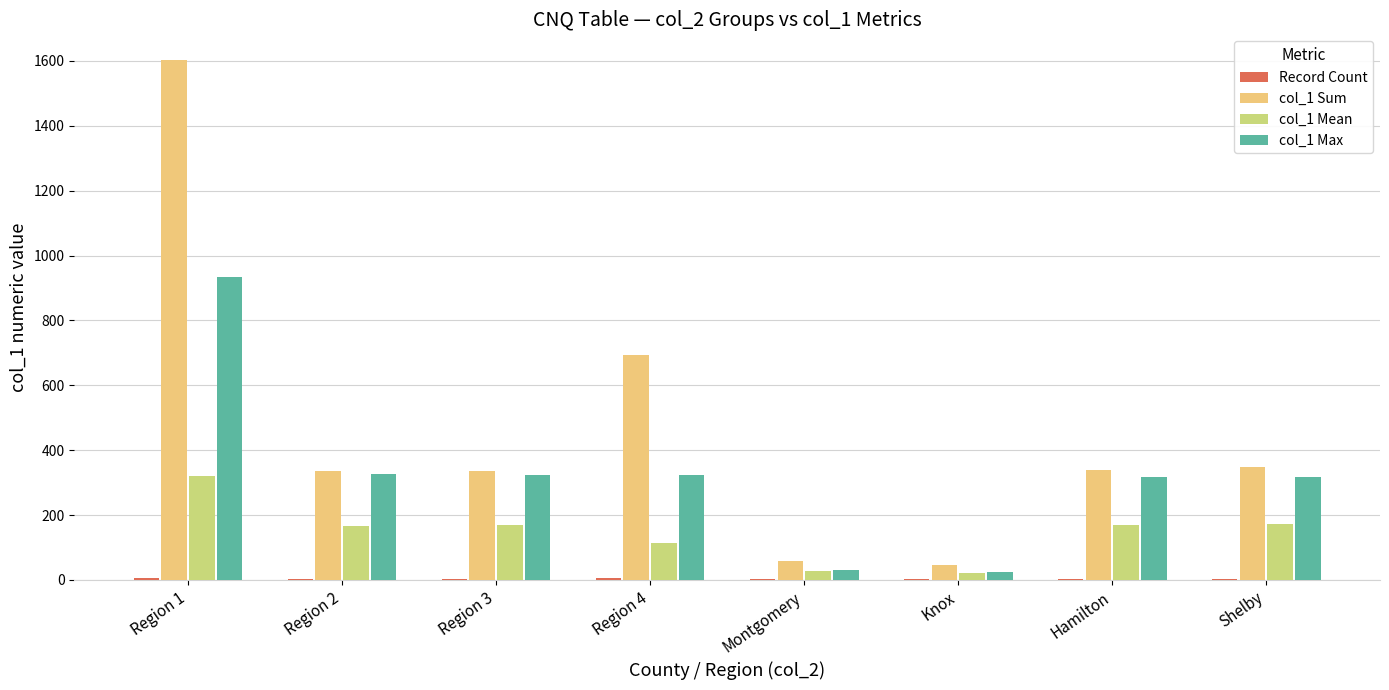

At which category is the sum across all series the highest?

Region 1